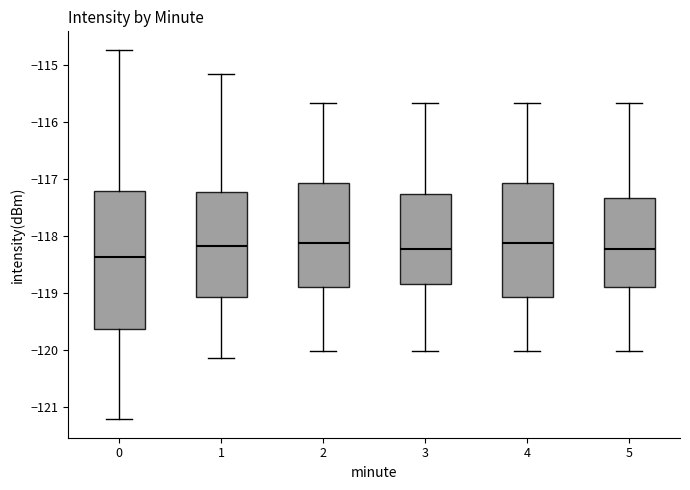

Which box has the lowest median line?

0